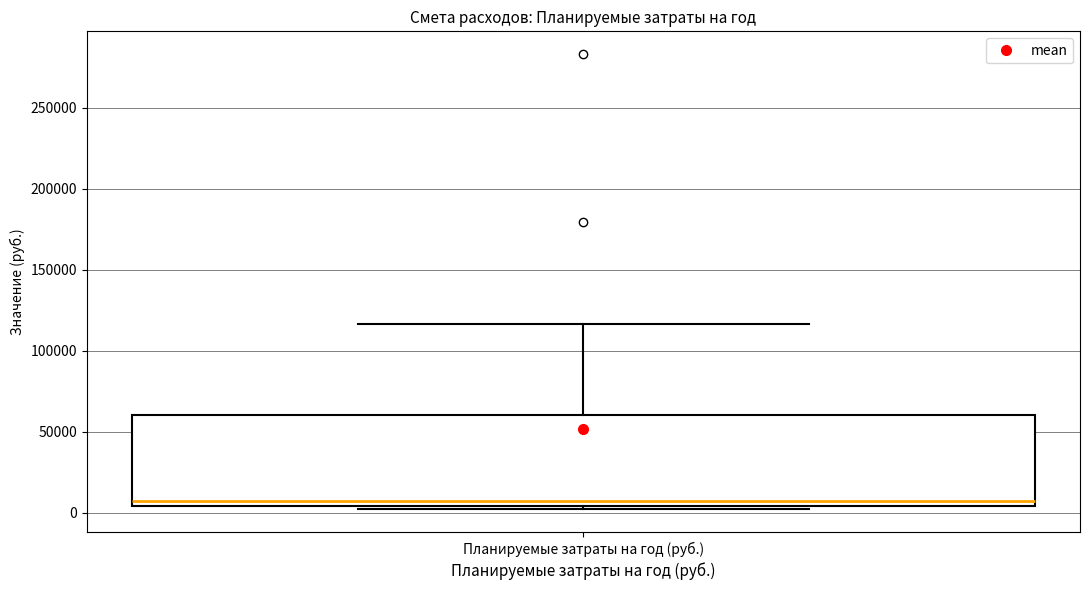

Where does the upper whisker of the box for Планируемые затраты на год (руб.) end on the y-axis? The values are not printed on the chart, so give them approximately, as read against the axis.

115000